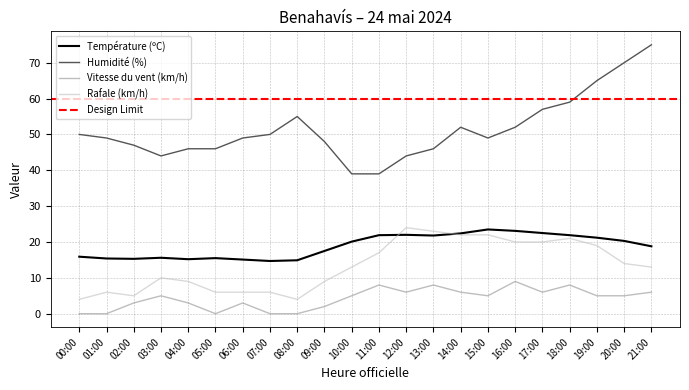

True or false: Rafale (km/h) has a value of 6.3 at 14:00.

False